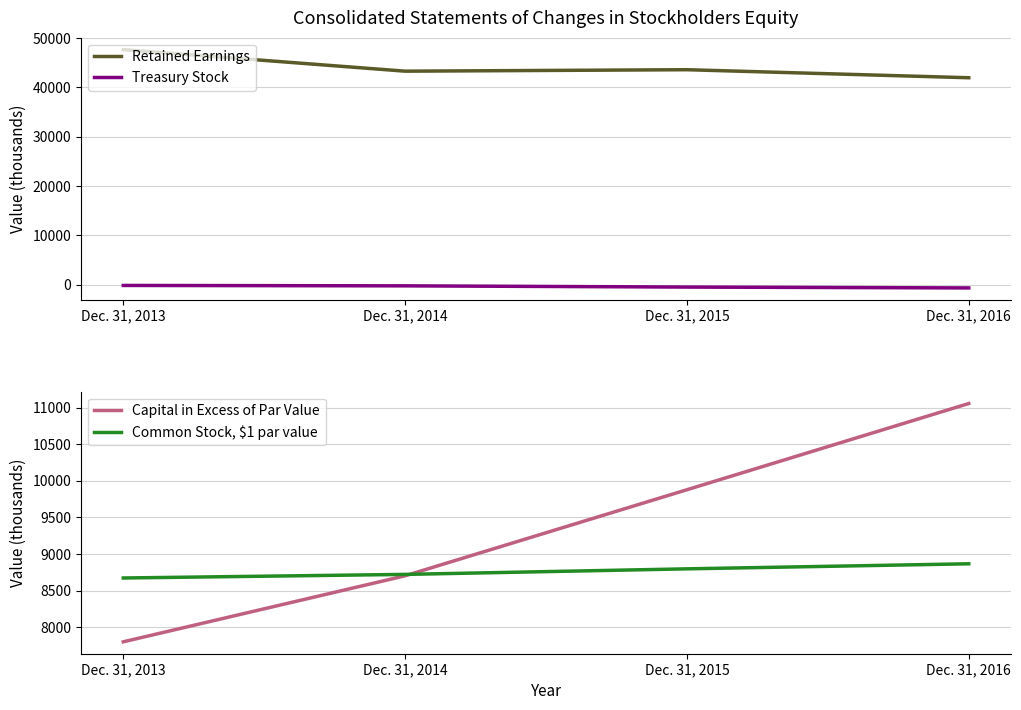

How many distinct data groups are displayed?

4